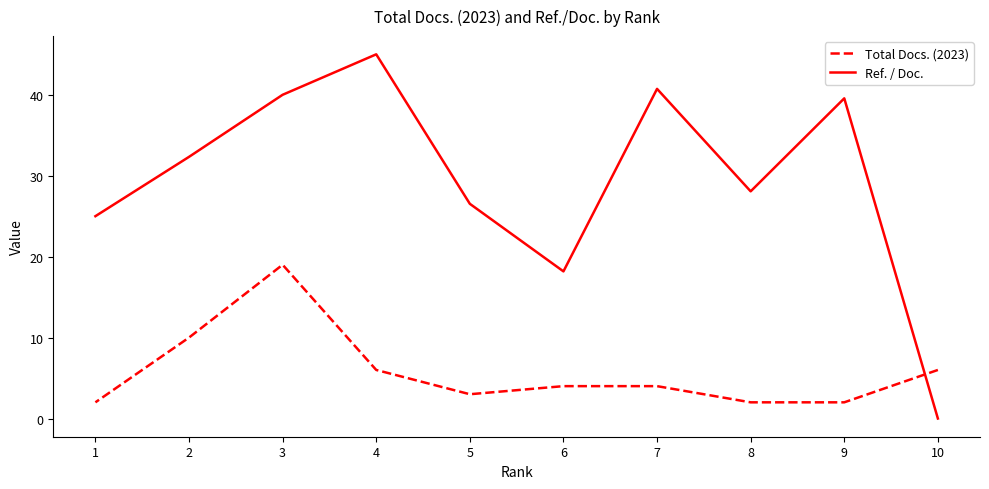

Which series changed the most between 6 and 5?

Ref. / Doc.